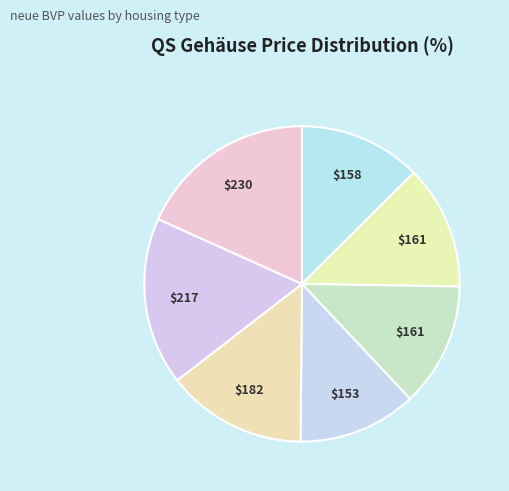

To the nearest percent, what is the average slice percentage?

14%